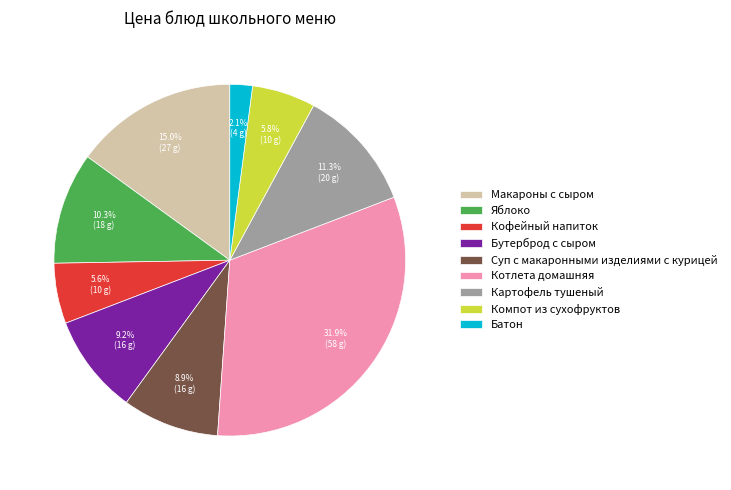

To the nearest percent, what is the difference between the Суп с макаронными изделиями с курицей and Котлета домашняя slice percentages?

23%